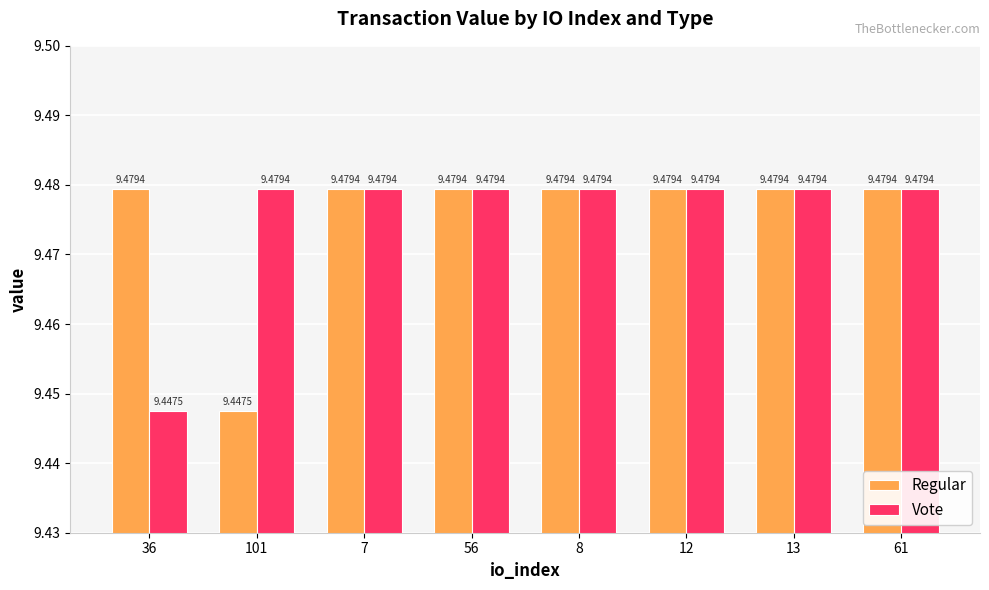

What is the sum of the Vote values at 8 and 56?

19.0